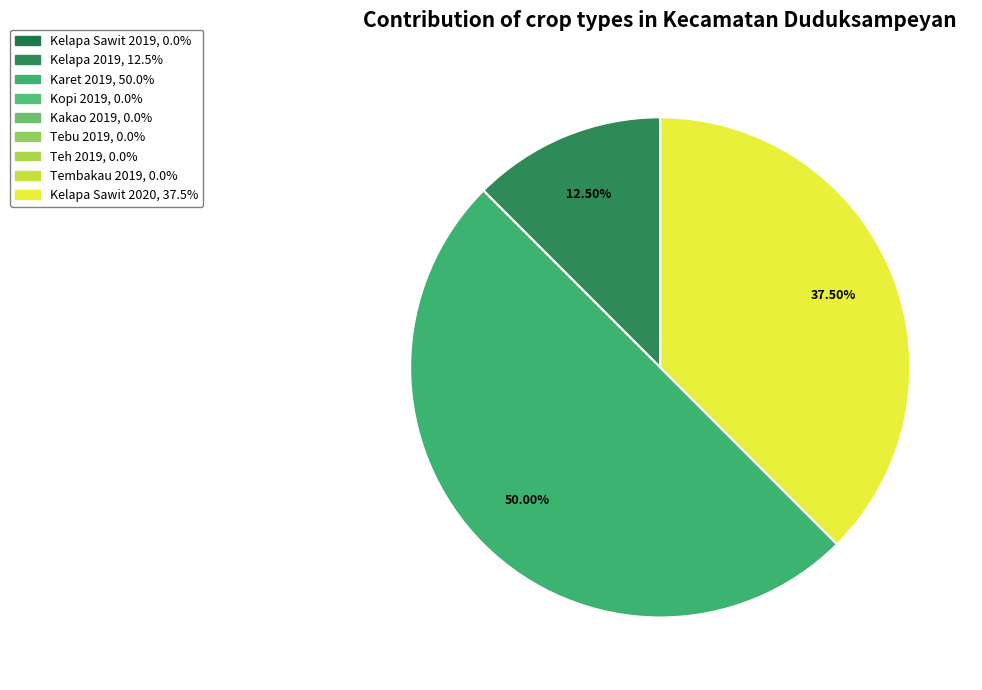

How many segments does this pie chart have?

3